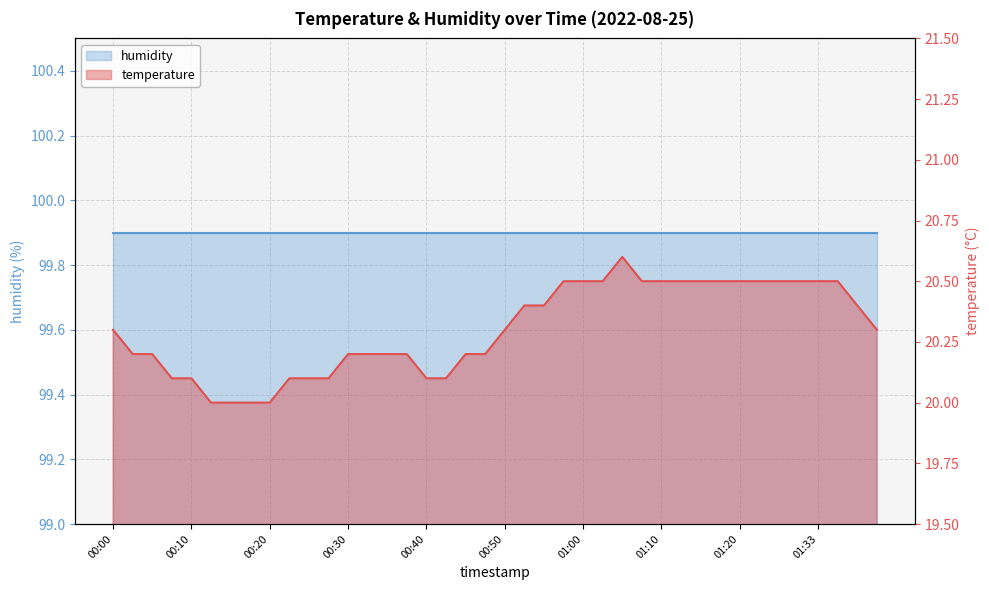

Reading left to right, list all the values displayed in this chart.

20.3	20.2	20.2	20.1	20.1	20.0	20.0	20.0	20.0	20.1	20.1	20.1	20.2	20.2	20.2	20.2	20.1	20.1	20.2	20.2	20.3	20.4	20.4	20.5	20.5	20.5	20.6	20.5	20.5	20.5	20.5	20.5	20.5	20.5	20.5	20.5	20.5	20.5	20.4	20.3